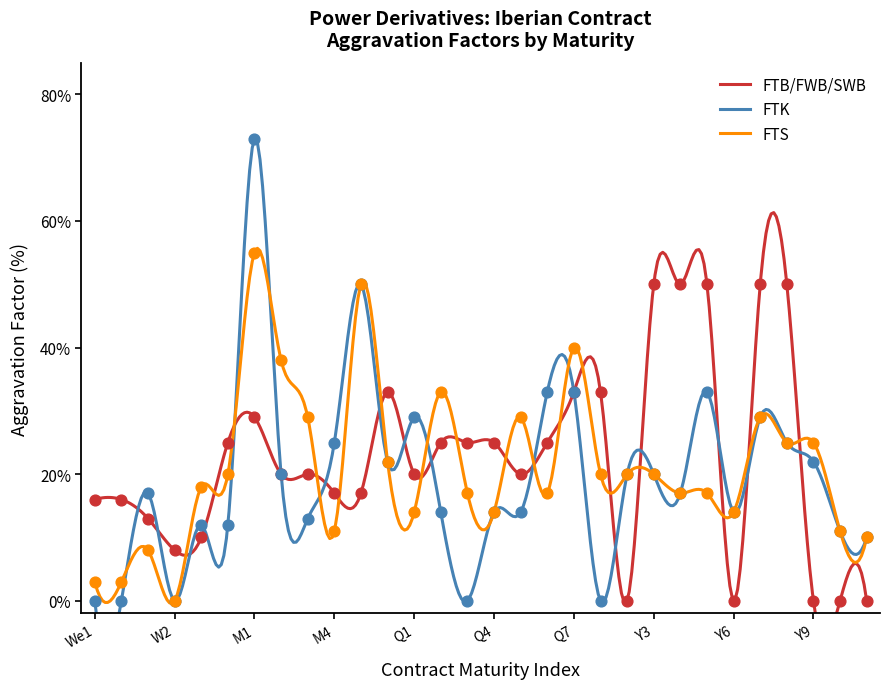

Which series reaches the maximum Y coordinate?

FTK_AggravFactor